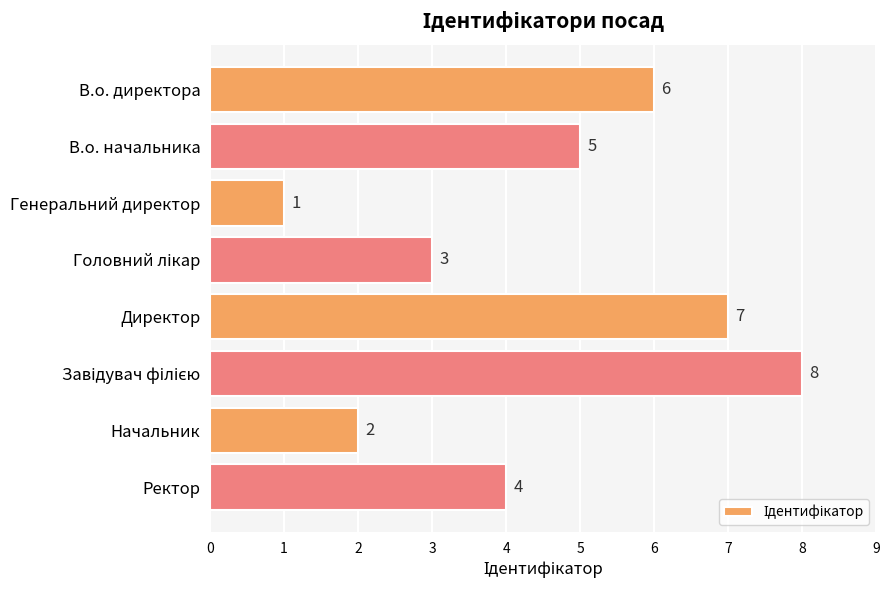

Reading top to bottom, list all the values displayed in this chart.

6	5	1	3	7	8	2	4